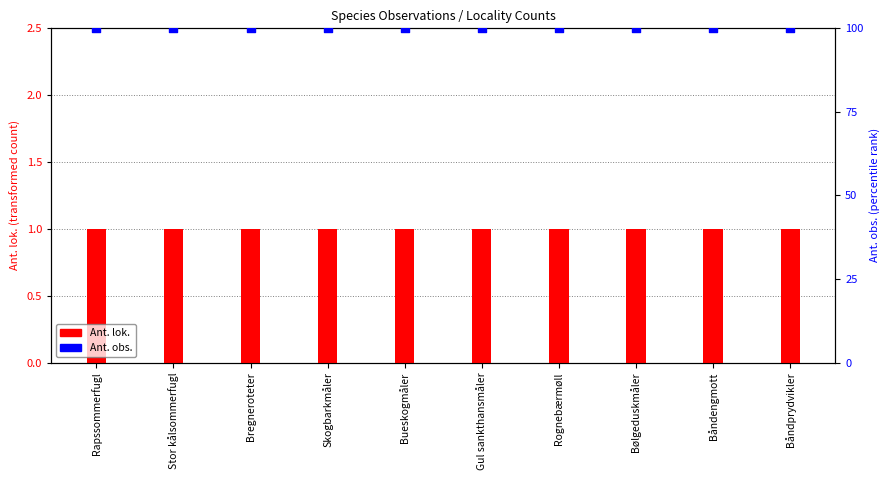

Which series contains the highest Y value?

Ant. obs.